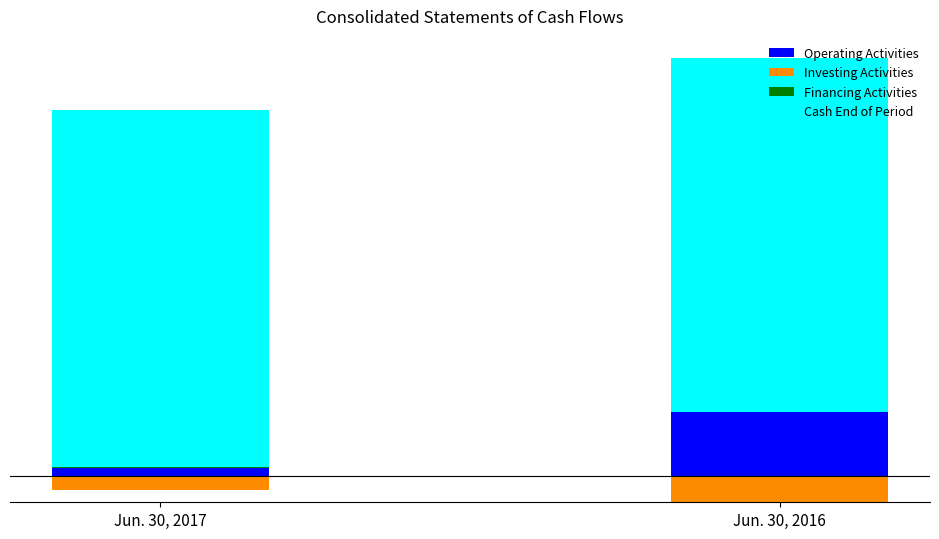

Which category has the lowest value across all series?

Jun. 30, 2017